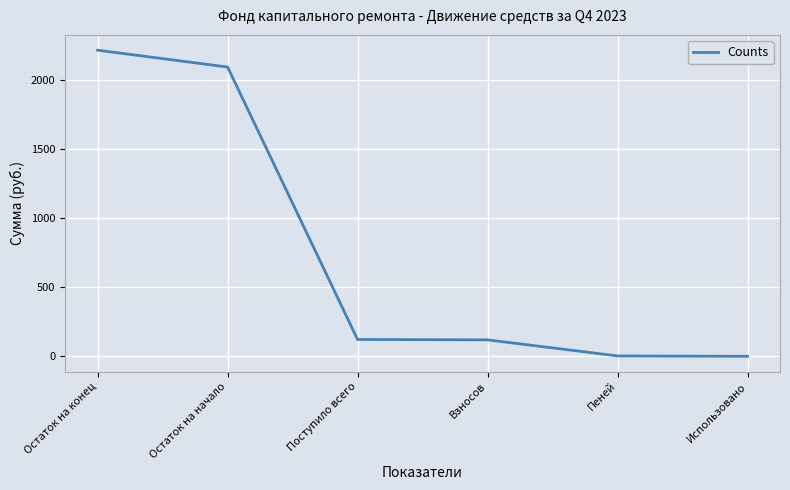

Between Остаток на конец and Использовано, which is larger?

Остаток на конец